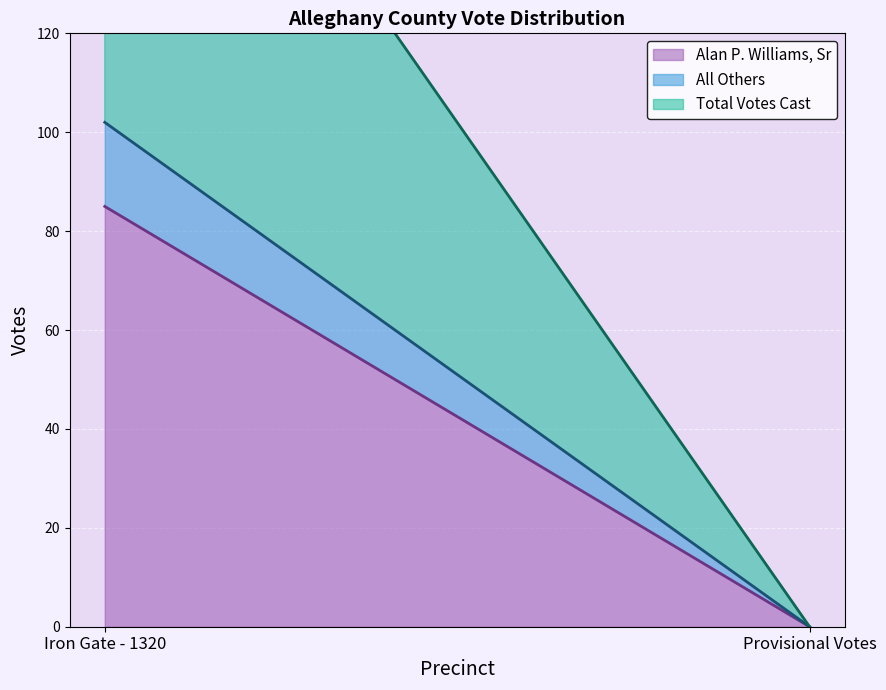

At which label does All Others reach its minimum?

Provisional Votes